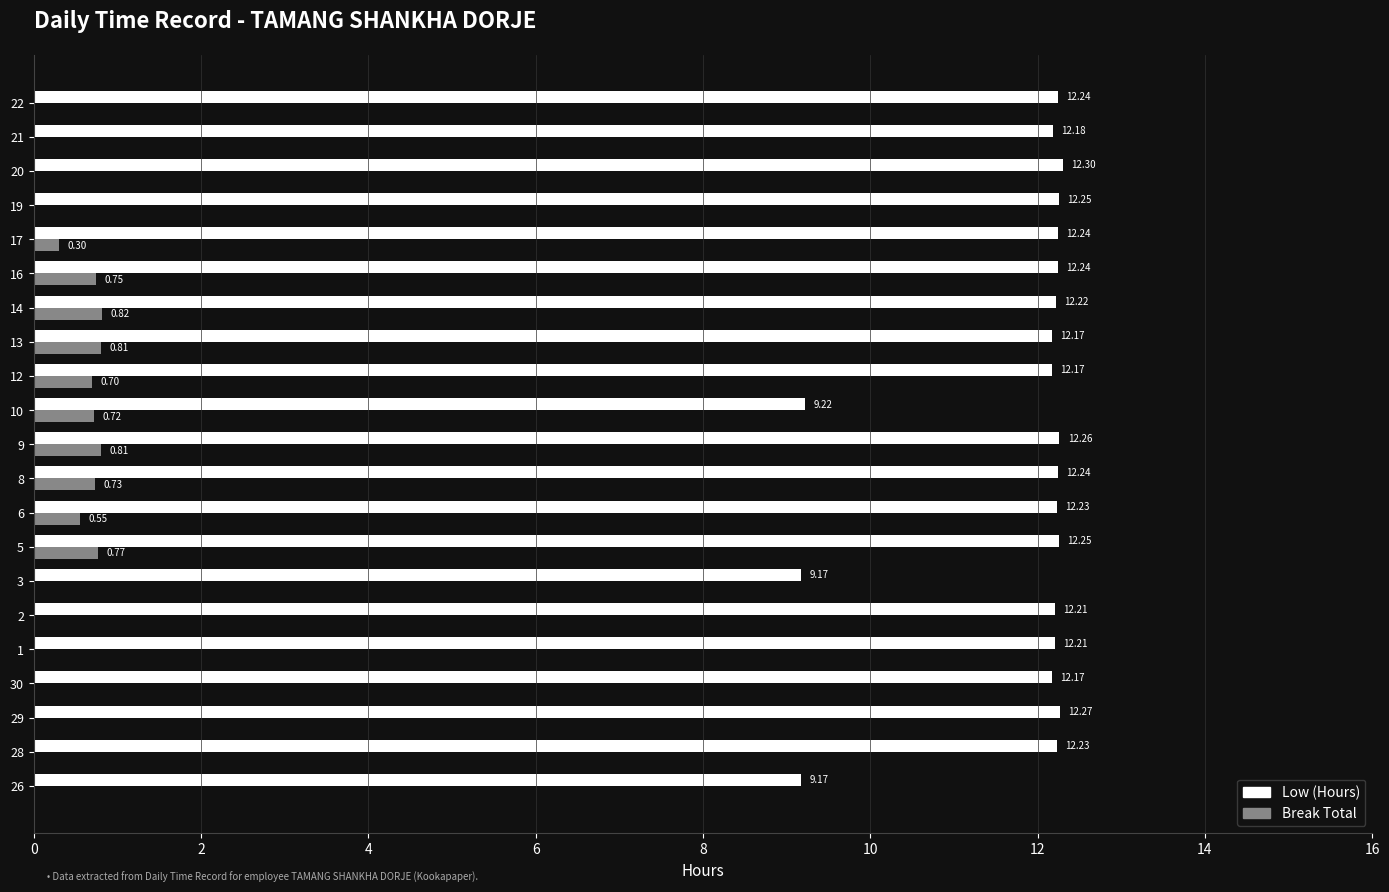

Is the value of Break Total at 9 greater than the value of Low (Hours) at 29?

No